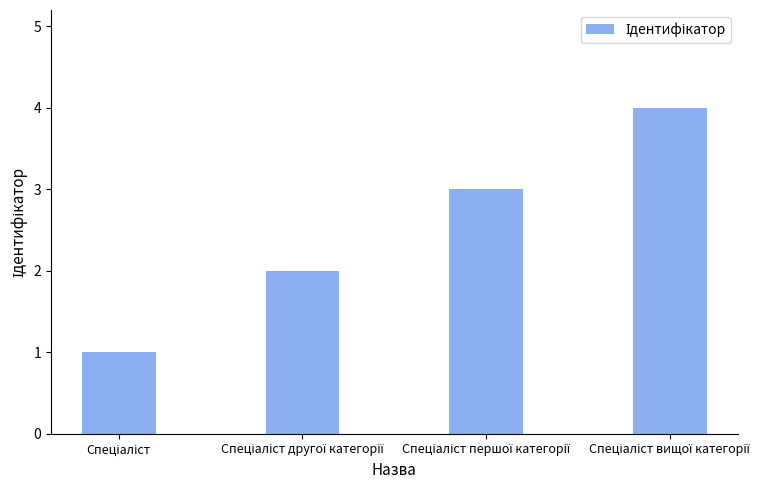

What is the greatest value displayed?

4